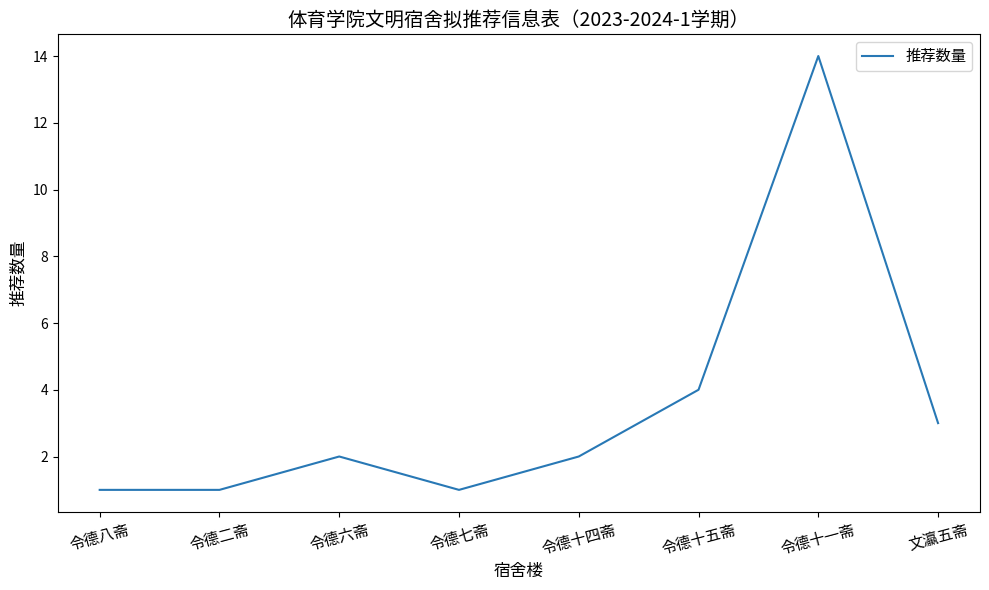

Where is the data nearest to the value 7?

令德十五斋